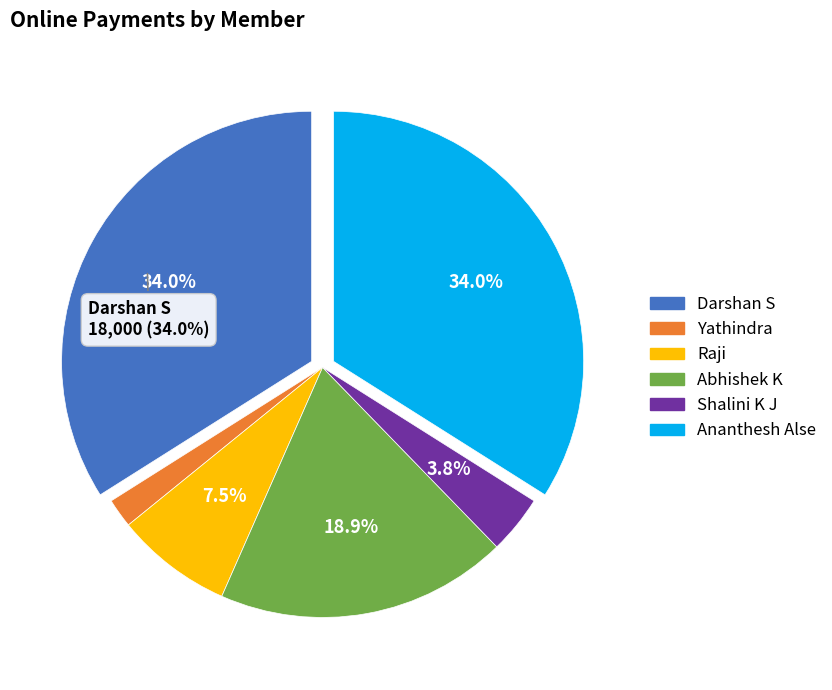

Does any single category account for the majority?

No